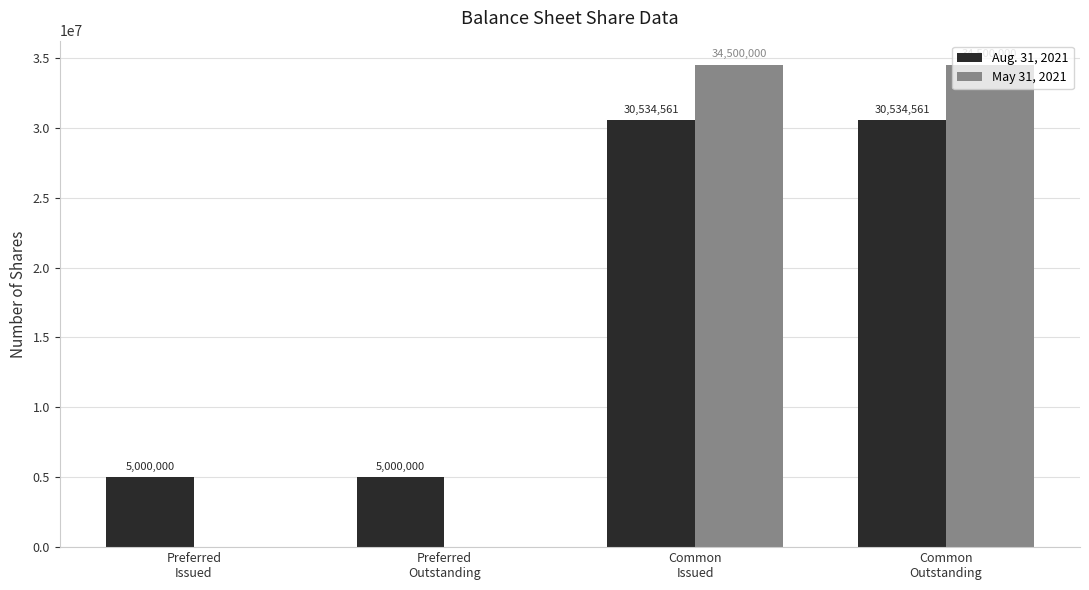

Reading right to left, transcribe all the data shown in this chart.

Aug. 31, 2021: Common
Outstanding=30534561	Common
Issued=30534561	Preferred
Outstanding=5000000	Preferred
Issued=5000000
May 31, 2021: Common
Outstanding=34500000	Common
Issued=34500000	Preferred
Outstanding=0	Preferred
Issued=0